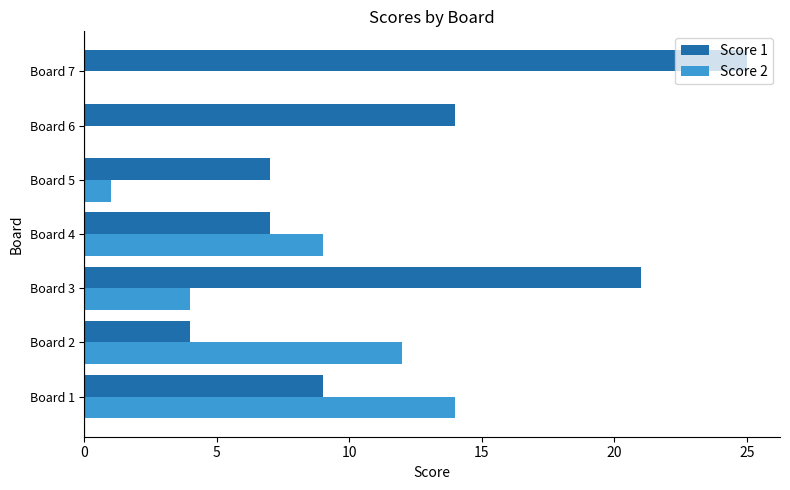

Is the value of Score 2 at Board 3 greater than the value of Score 1 at Board 3?

No